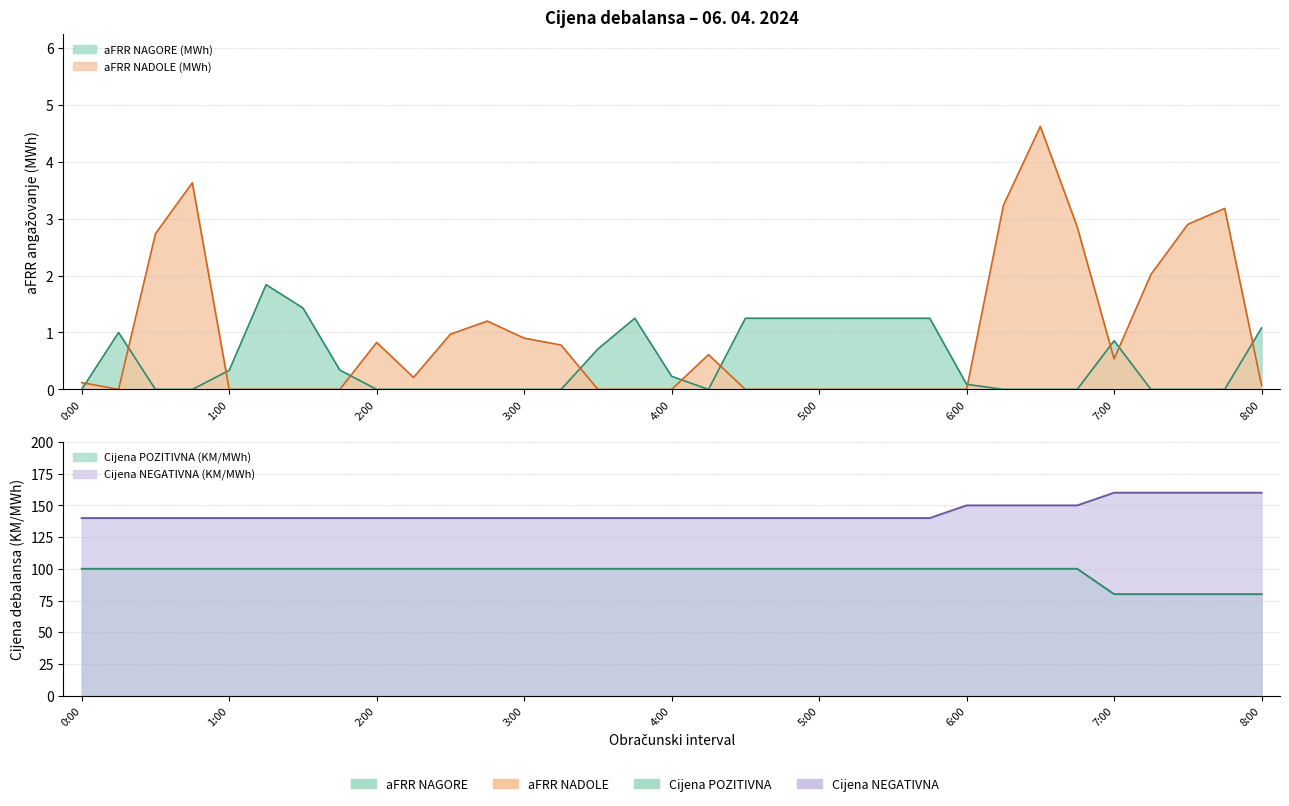

True or false: Cijena NEGATIVNA (KM/MWh) has more than 1 points higher than both neighbors.

False